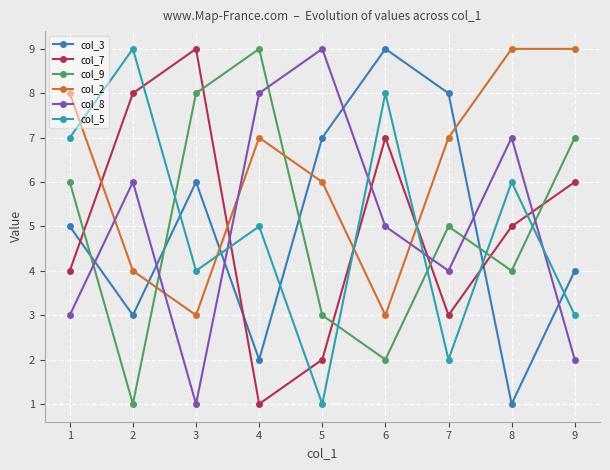

Is it true that col_8 equals 13 at 3?

False